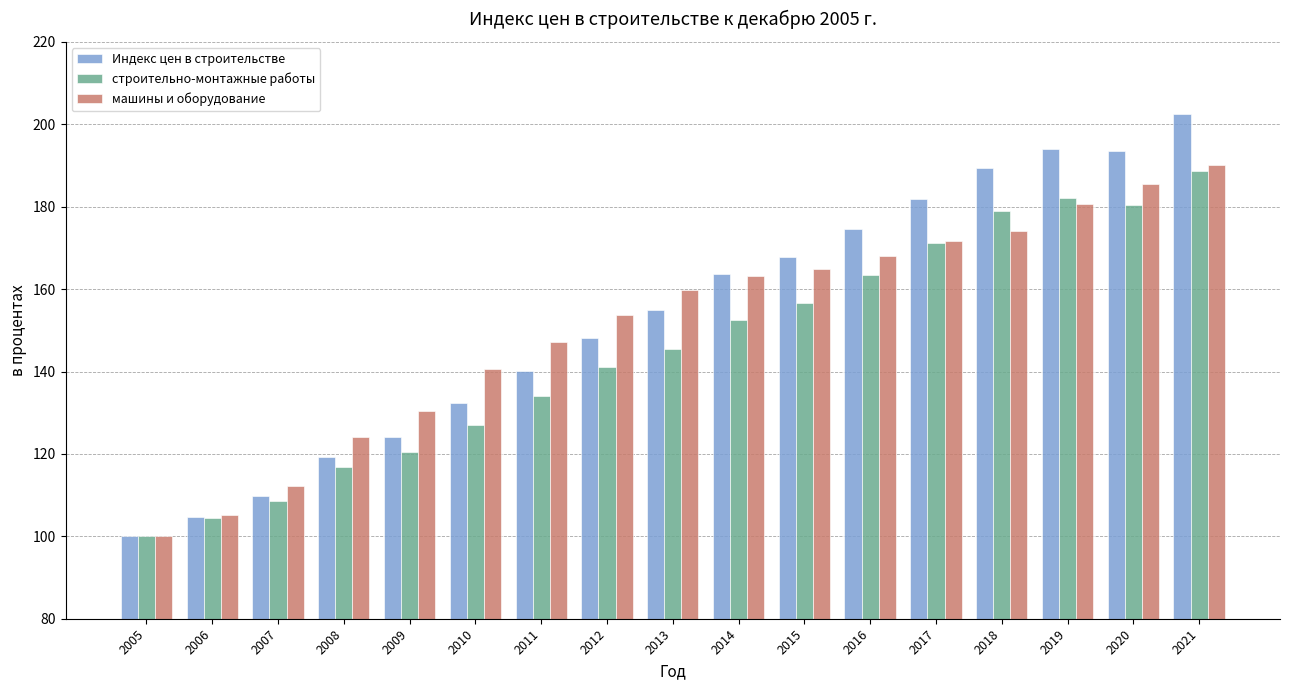

What is the difference between the second highest and minimum values in the машины и оборудование series?

85.5